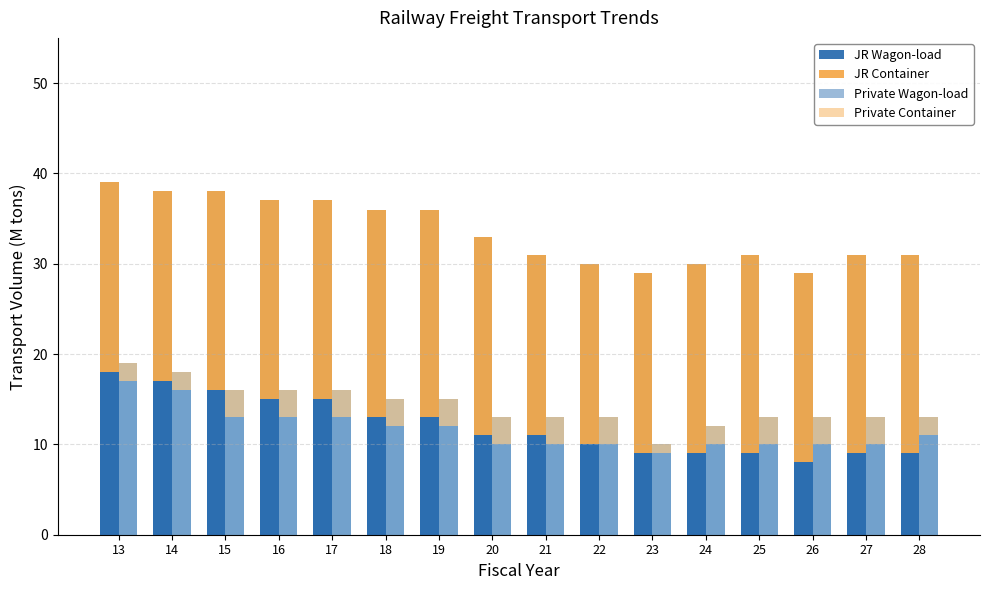

Does the chart contain stacked bars?

No